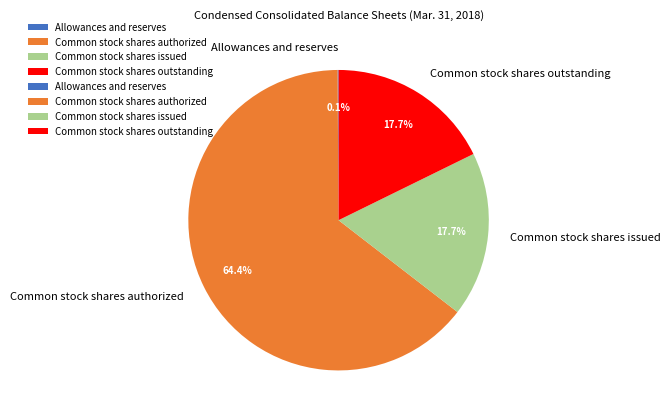

To the nearest percent, what percentage of the pie is Common stock shares authorized?

64%